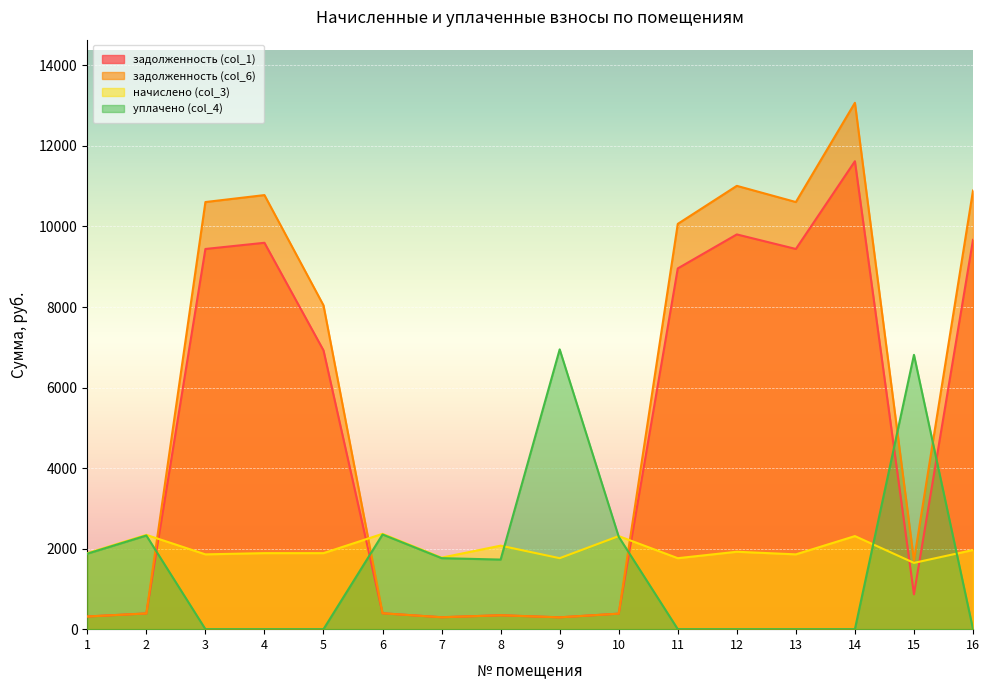

Count the number of categories in the chart.

16